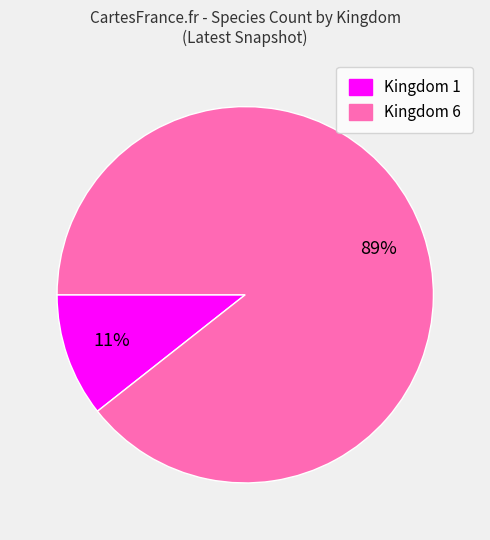

To the nearest percent, what is the average slice percentage?

50%